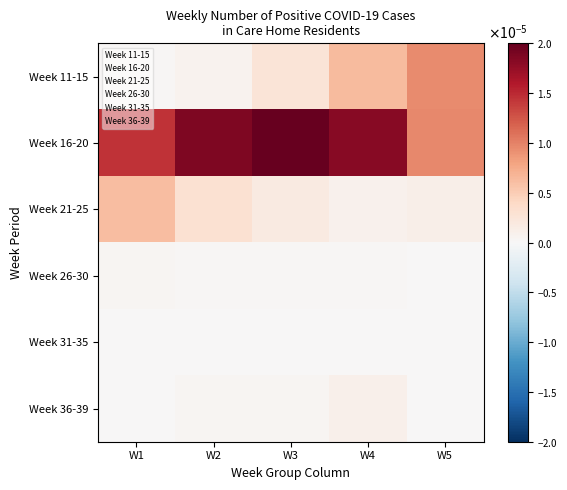

Count the number of categories in the chart.

5